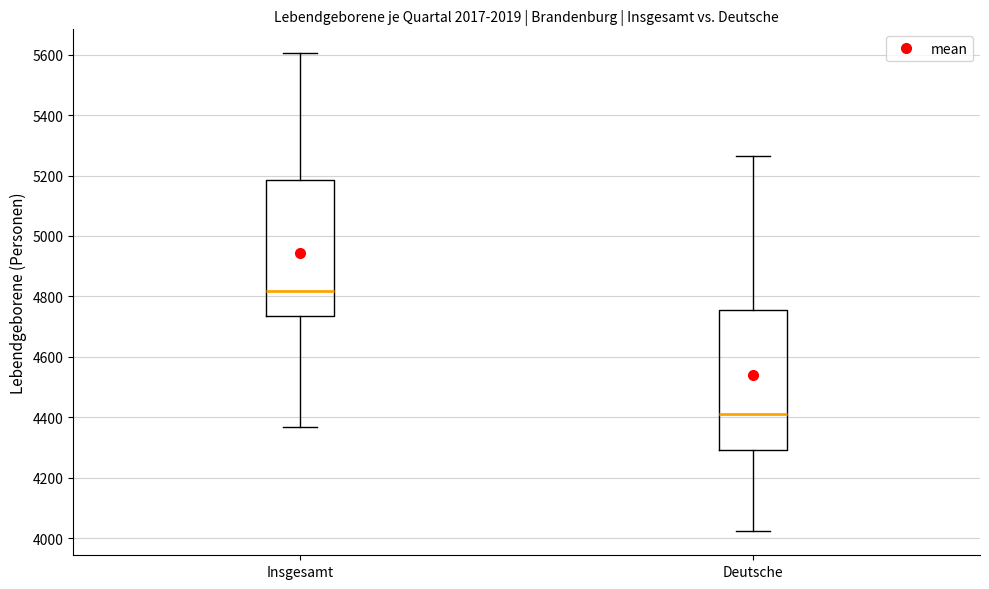

Reading left to right, transcribe this box plot: for each box, give where its median line is, the range the box spans, and where its two whiskers end, as read against the y-axis. The values are not printed on the chart, so give them approximately, as read against the axis.

Insgesamt: median 4820, box 4740 to 5180, whiskers 4360 to 5600
Deutsche: median 4420, box 4300 to 4760, whiskers 4020 to 5260